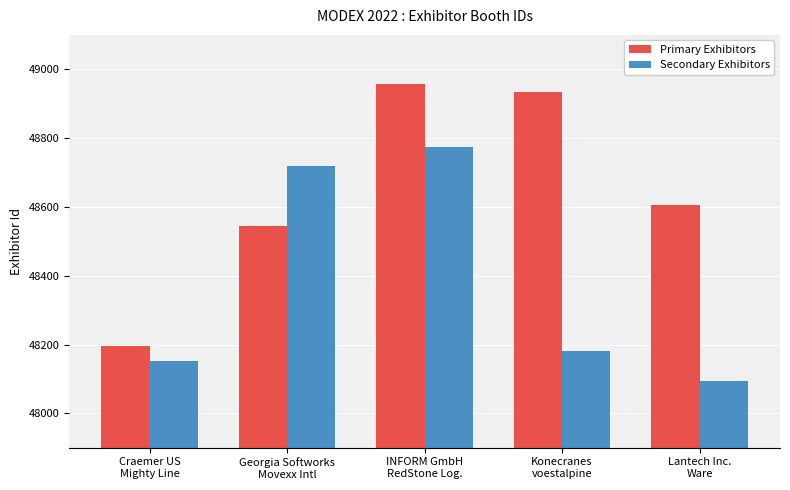

What is the difference between the Primary Exhibitors values at Georgia Softworks
Movexx Intl and Konecranes
voestalpine?

390